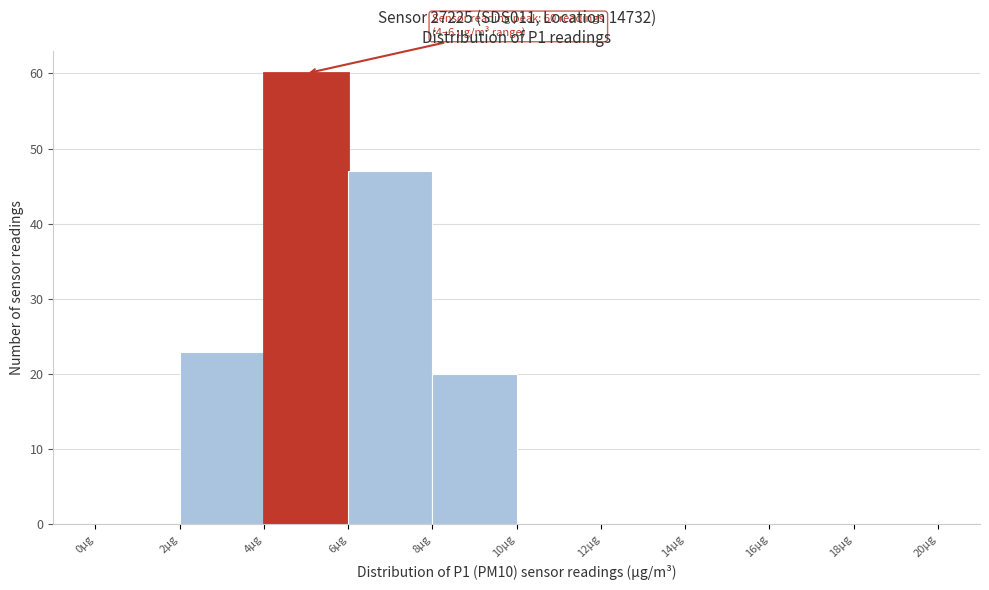

Over which range of the x-axis is the bar tallest?

4 to 6